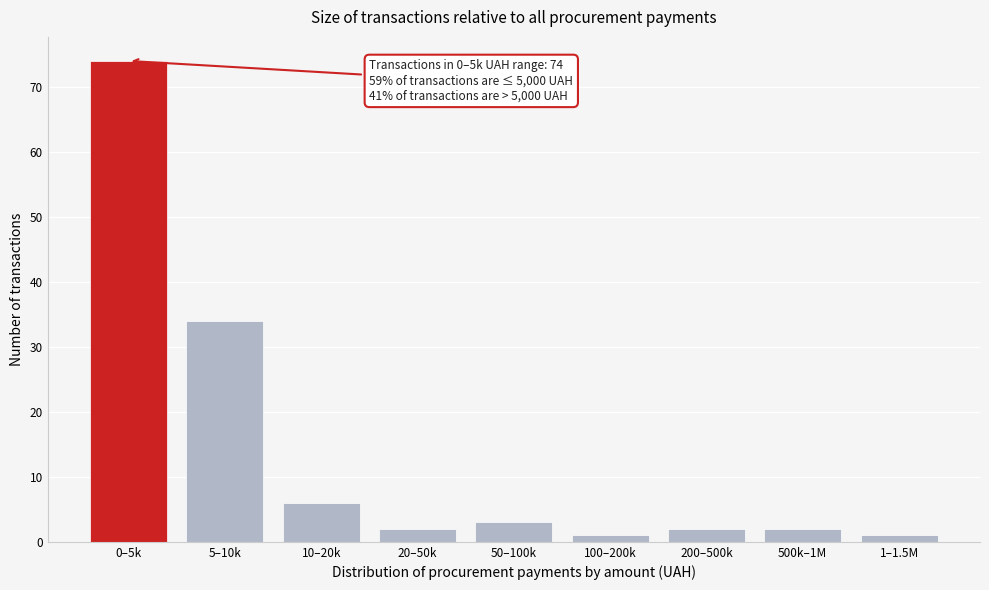

Reading left to right, what are all the values shown in this chart?

0–5k=74	5–10k=34	10–20k=6	20–50k=2	50–100k=3	100–200k=1	200–500k=2	500k–1M=2	1–1.5M=1